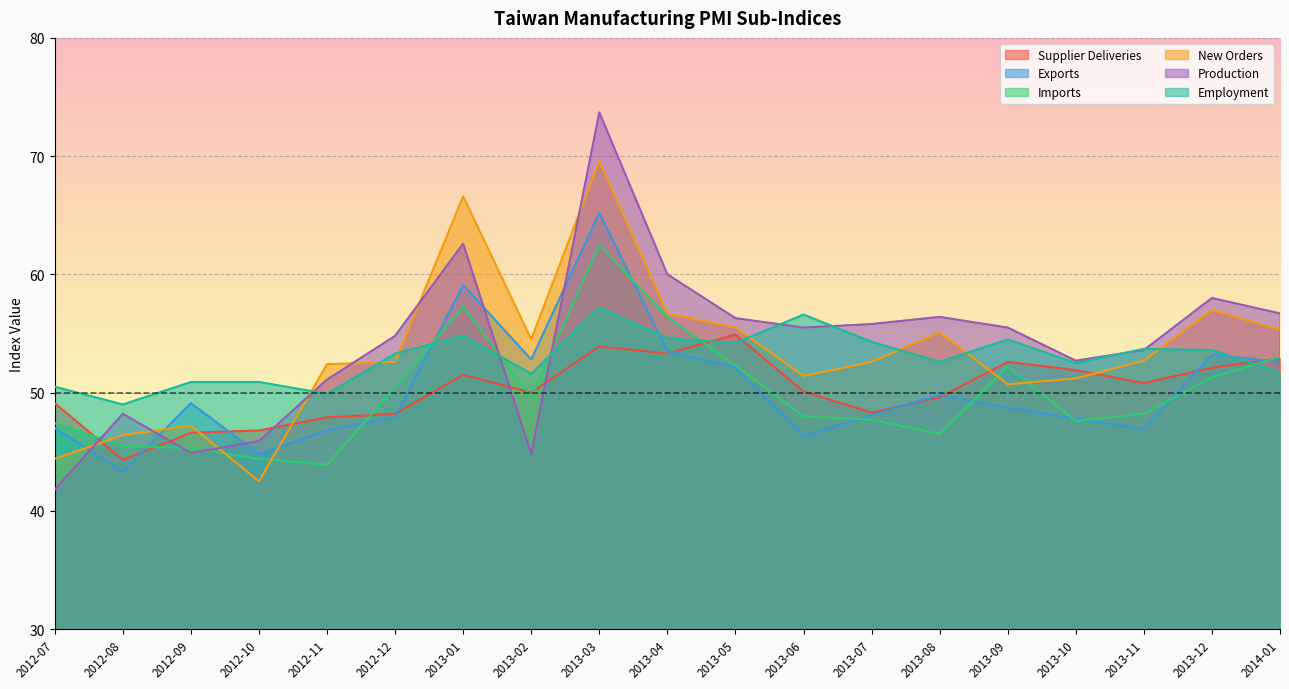

How many interior local peaks does the Production series have?

5